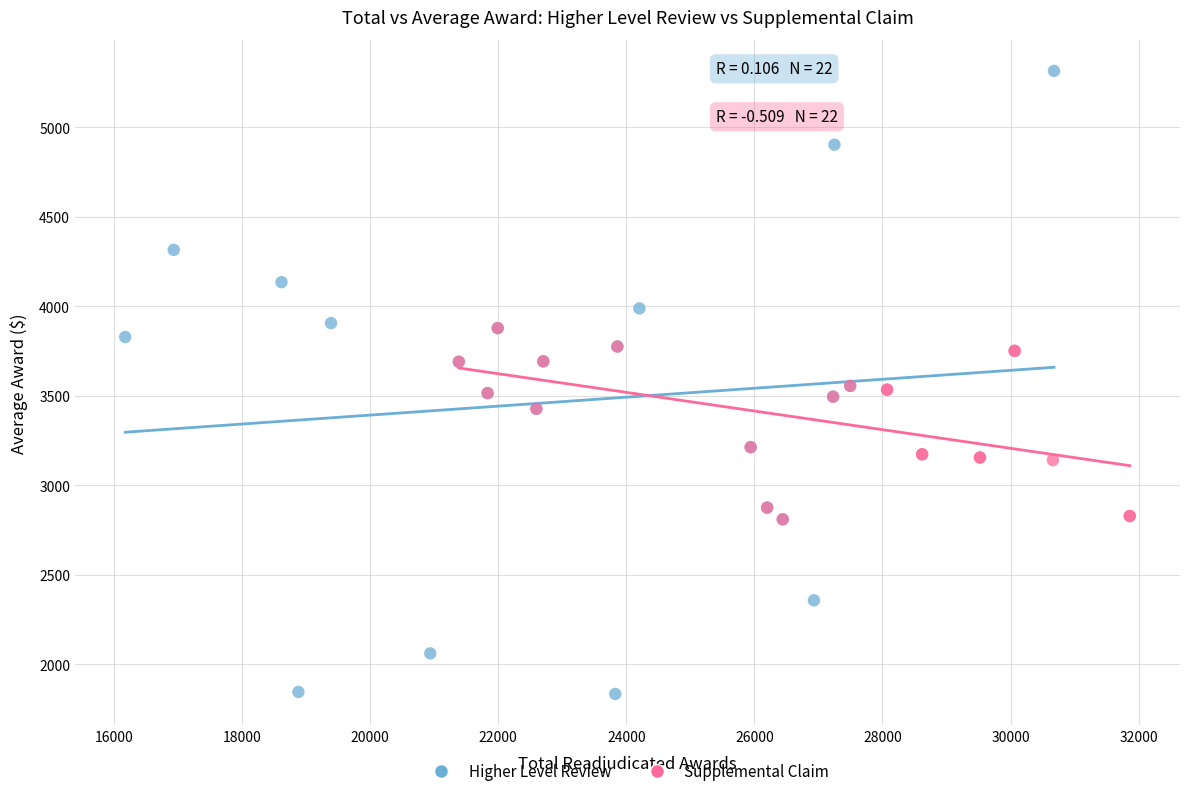

What are all the series names shown in the legend?

Higher Level Review, Supplemental Claim